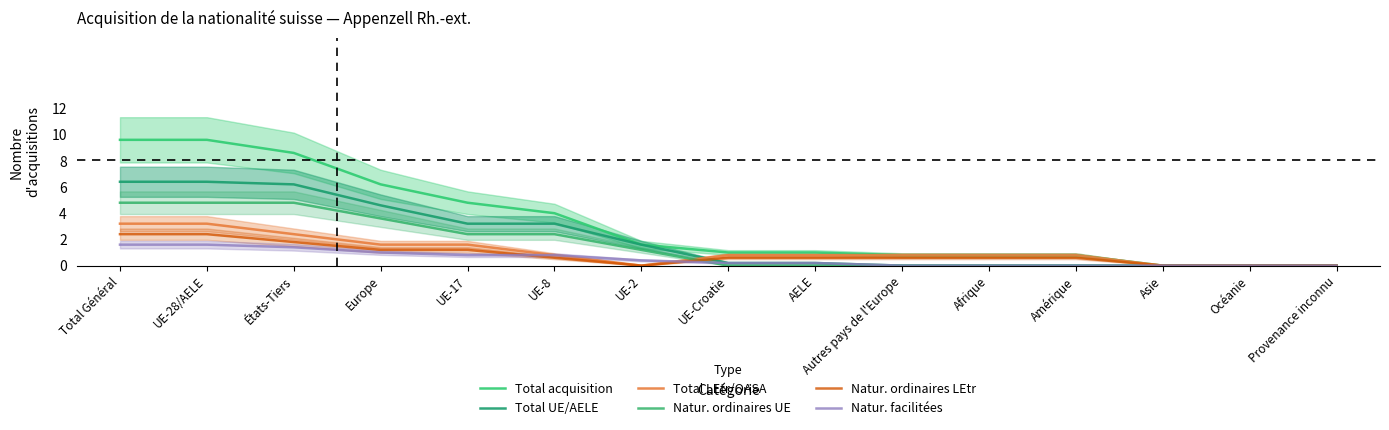

Reading left to right, transcribe all the data shown in this chart.

Total acquisition: Total Général=9.6	UE-28/AELE=9.6	États-Tiers=8.6	Europe=6.2	UE-17=4.8	UE-8=4.0	UE-2=1.6	UE-Croatie=1.0	AELE=1.0	Autres pays de l'Europe=0.8	Afrique=0.8	Amérique=0.8	Asie=0.0	Océanie=0.0	Provenance inconnu=0.0
Total UE/AELE: Total Général=6.4	UE-28/AELE=6.4	États-Tiers=6.2	Europe=4.6	UE-17=3.2	UE-8=3.2	UE-2=1.6	UE-Croatie=0.2	AELE=0.2	Autres pays de l'Europe=0.0	Afrique=0.0	Amérique=0.0	Asie=0.0	Océanie=0.0	Provenance inconnu=0.0
Total LEtr/OASA: Total Général=3.2	UE-28/AELE=3.2	États-Tiers=2.4	Europe=1.6	UE-17=1.6	UE-8=0.8	UE-2=0.0	UE-Croatie=0.8	AELE=0.8	Autres pays de l'Europe=0.8	Afrique=0.8	Amérique=0.8	Asie=0.0	Océanie=0.0	Provenance inconnu=0.0
Natur. ordinaires UE: Total Général=4.8	UE-28/AELE=4.8	États-Tiers=4.8	Europe=3.6	UE-17=2.4	UE-8=2.4	UE-2=1.2	UE-Croatie=0.0	AELE=0.0	Autres pays de l'Europe=0.0	Afrique=0.0	Amérique=0.0	Asie=0.0	Océanie=0.0	Provenance inconnu=0.0
Natur. ordinaires LEtr: Total Général=2.4	UE-28/AELE=2.4	États-Tiers=1.8	Europe=1.2	UE-17=1.2	UE-8=0.6	UE-2=0.0	UE-Croatie=0.6	AELE=0.6	Autres pays de l'Europe=0.6	Afrique=0.6	Amérique=0.6	Asie=0.0	Océanie=0.0	Provenance inconnu=0.0
Natur. facilitées: Total Général=1.6	UE-28/AELE=1.6	États-Tiers=1.4	Europe=1.0	UE-17=0.8	UE-8=0.8	UE-2=0.4	UE-Croatie=0.2	AELE=0.2	Autres pays de l'Europe=0.0	Afrique=0.0	Amérique=0.0	Asie=0.0	Océanie=0.0	Provenance inconnu=0.0